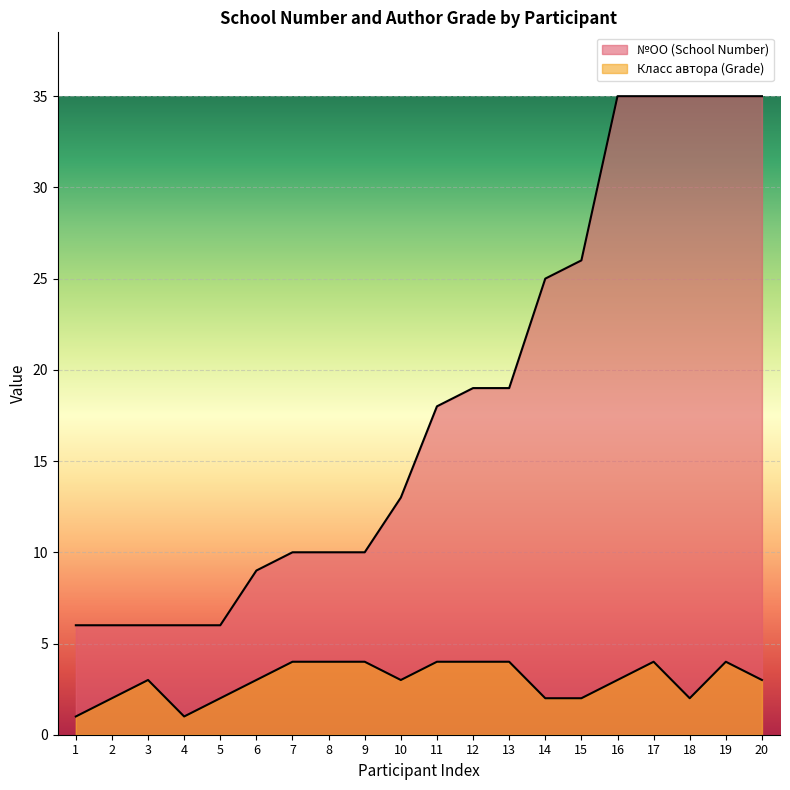

Count the Класс автора (Grade) values in the range 2 to 4.

18